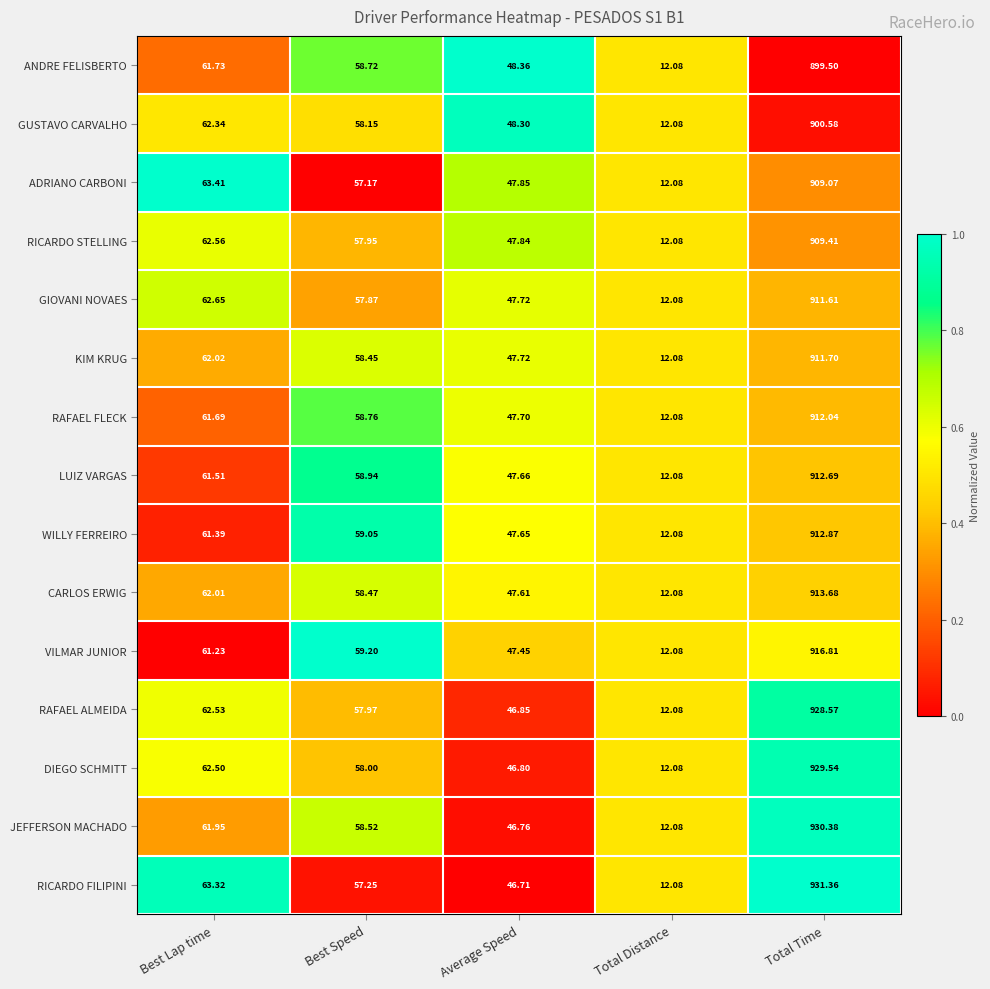

Which category has the highest value across all series?

Total Time